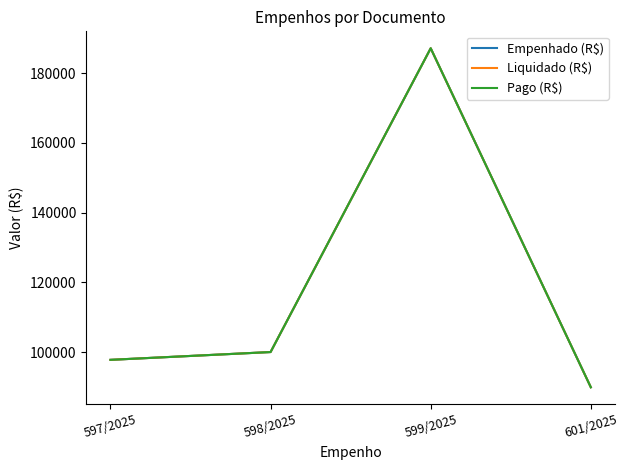

Which category has the lowest value in the Pago (R$) series?

601/2025